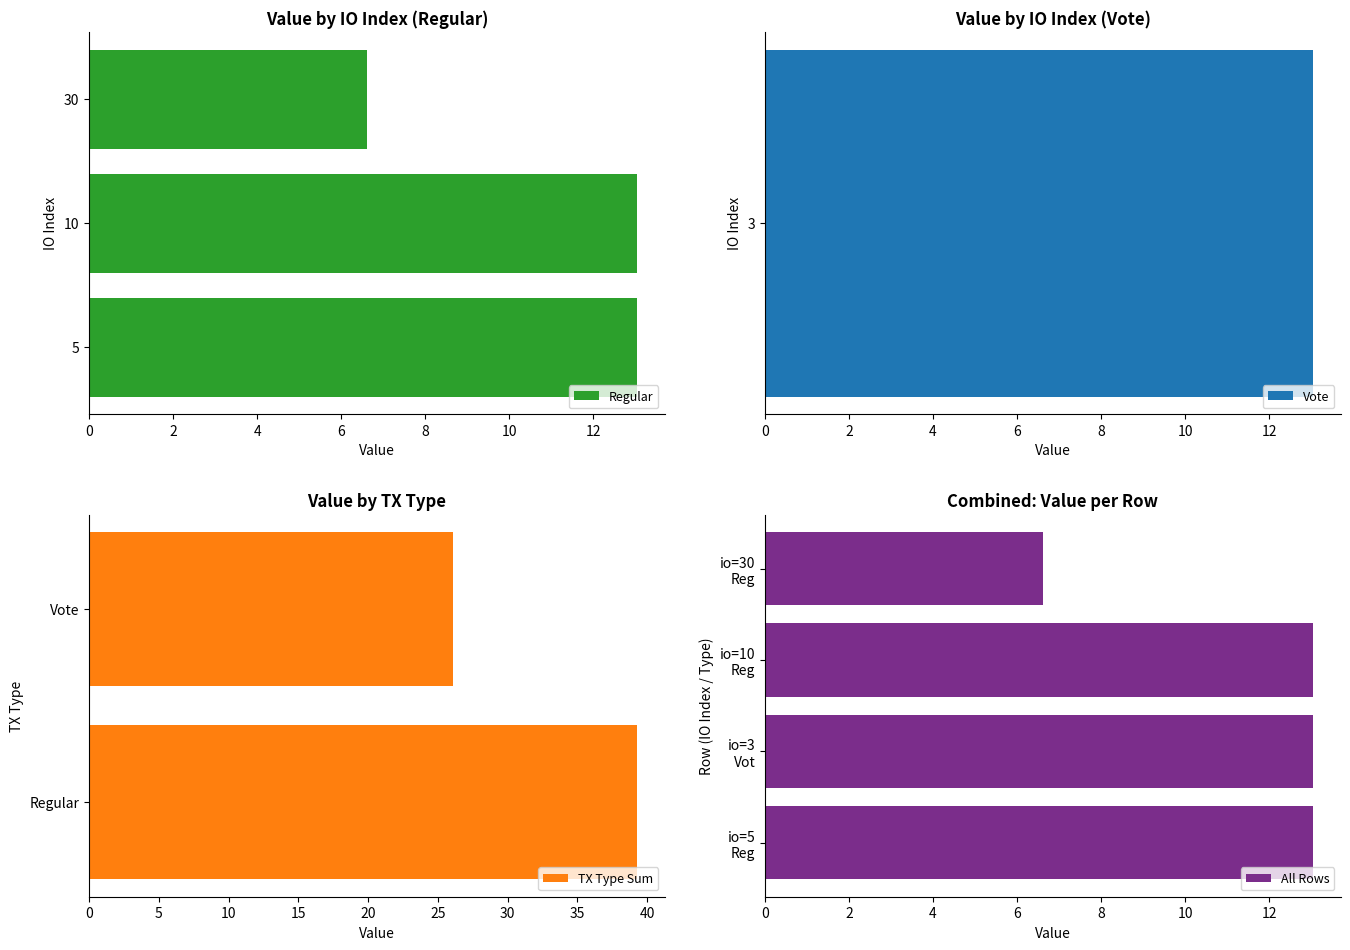

Where does the data first go above 13?

5